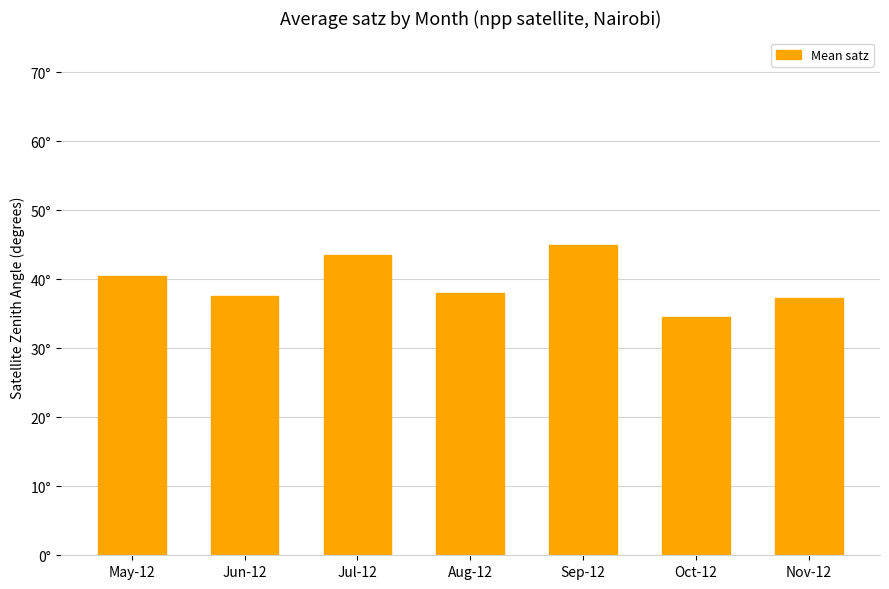

Are the bars horizontal?

No